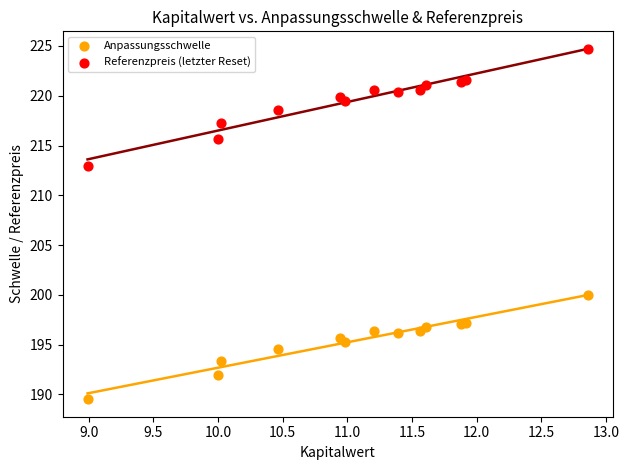

Which series contains the lowest Y value?

Anpassungsschwelle